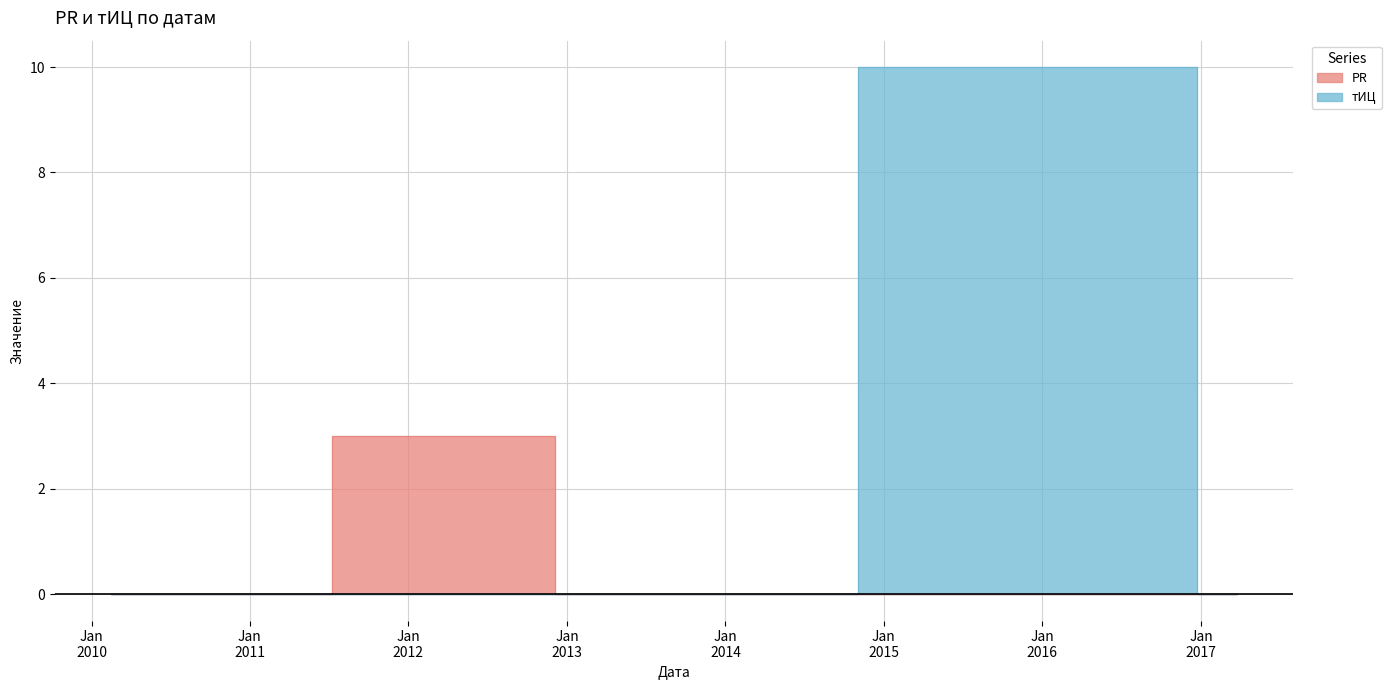

At 2012-12-12, list the series in order from smallest to largest.

PR, тИЦ